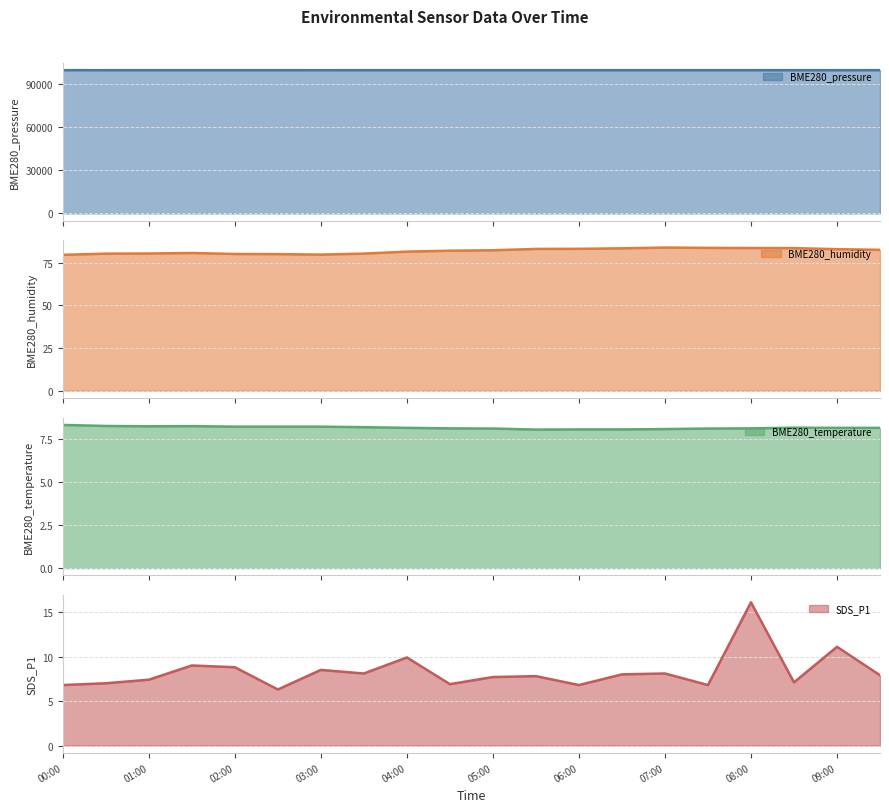

What is the difference between the second highest and second lowest values in the BME280_temperature series?

0.2